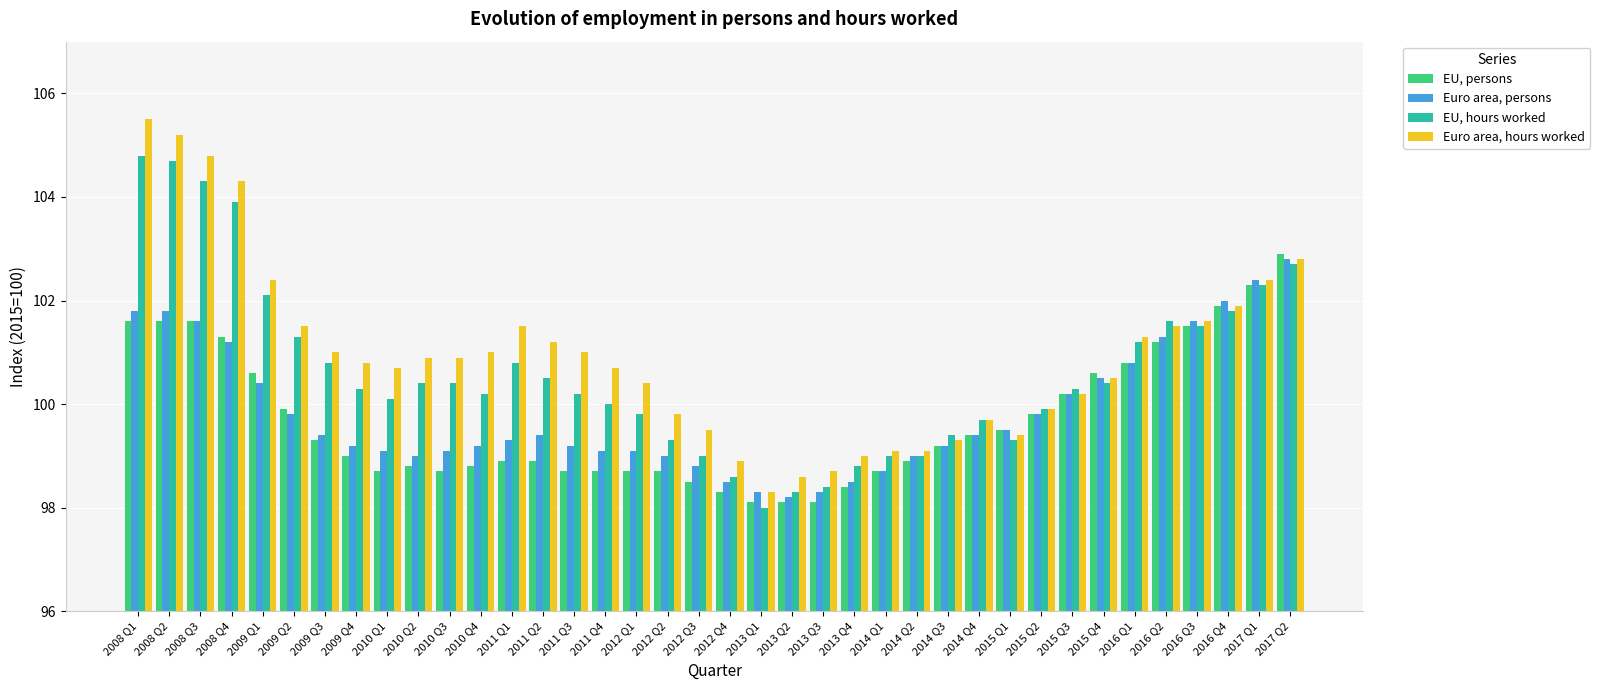

Which series has the largest range (max minus min)?

Euro area, hours worked